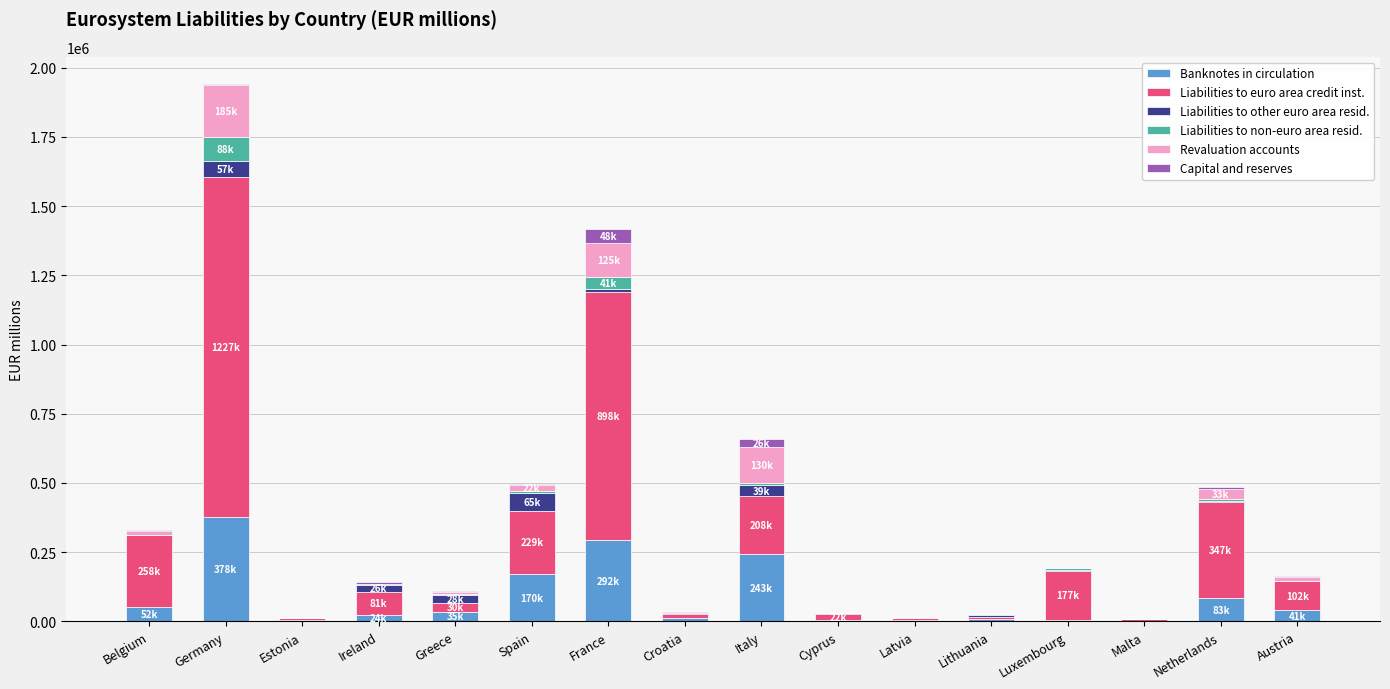

What is the highest value of the Banknotes in circulation series?

378100